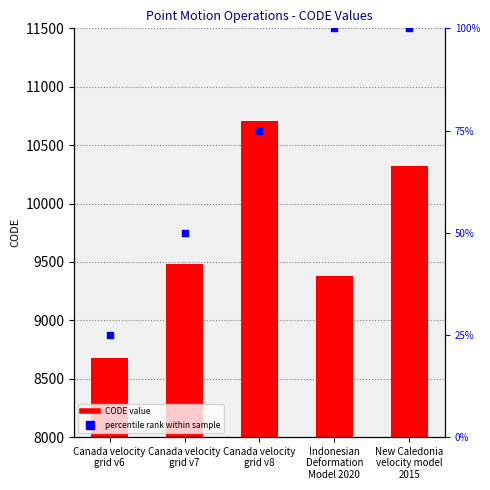

Is the value of percentile rank at Canada velocity
grid v6 greater than the value of CODE at Indonesian
Deformation
Model 2020?

No